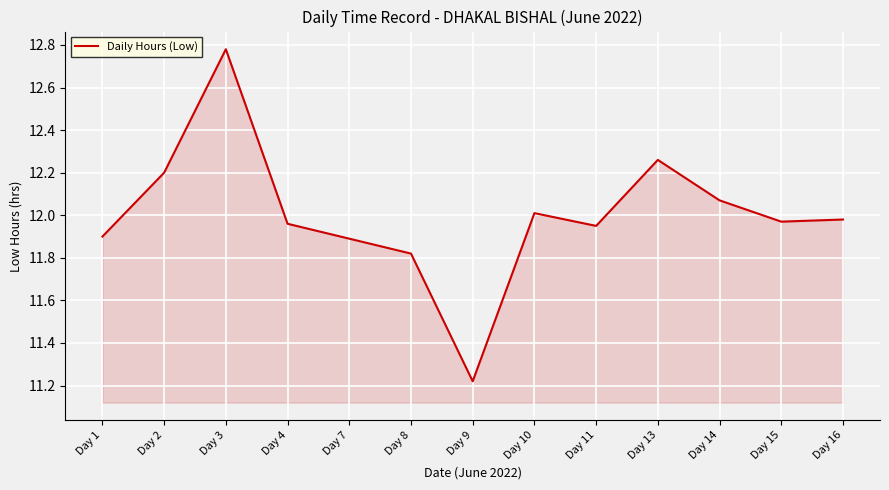

What is the ratio of the value at Day 14 to the value at Day 15?

1.0